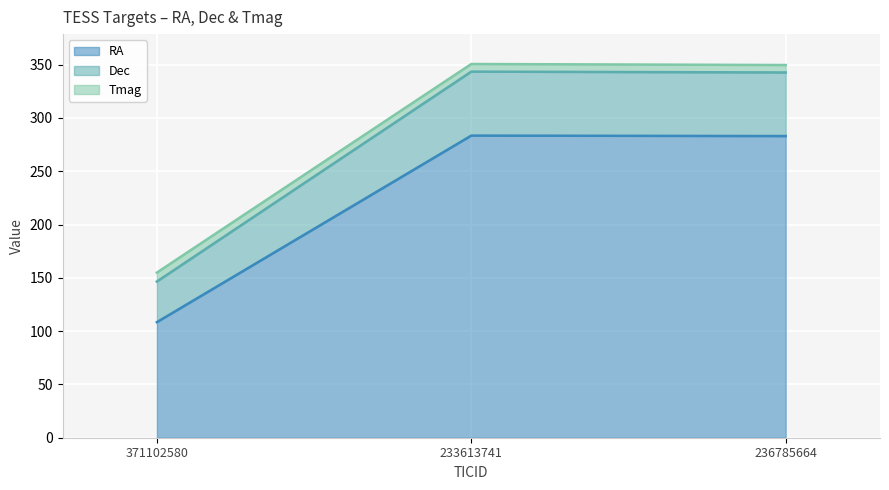

What is the maximum value for RA?

283.4